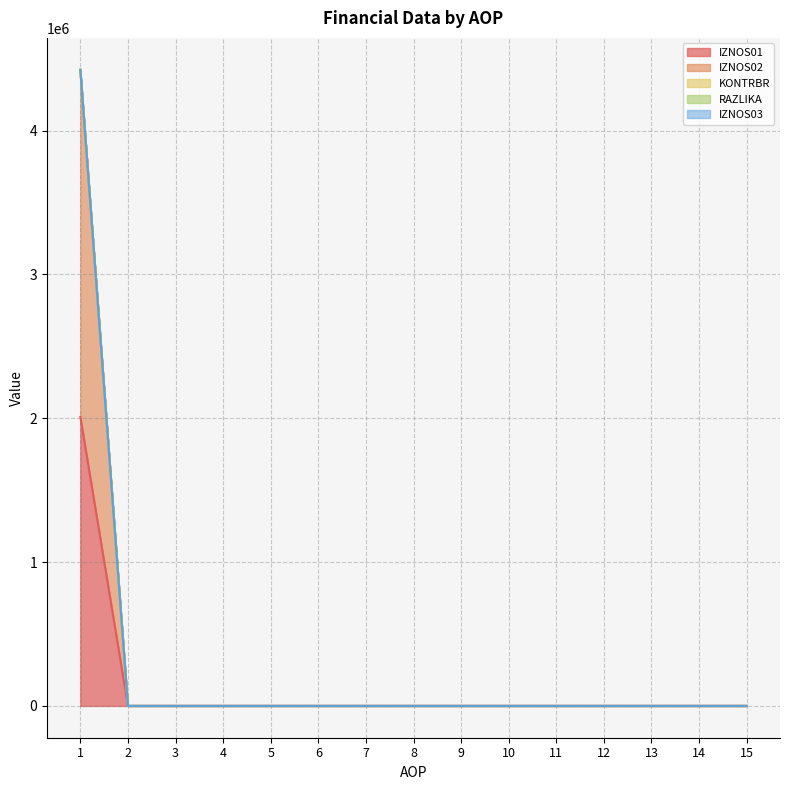

What is the sum of all IZNOS01 values?

2009977.1